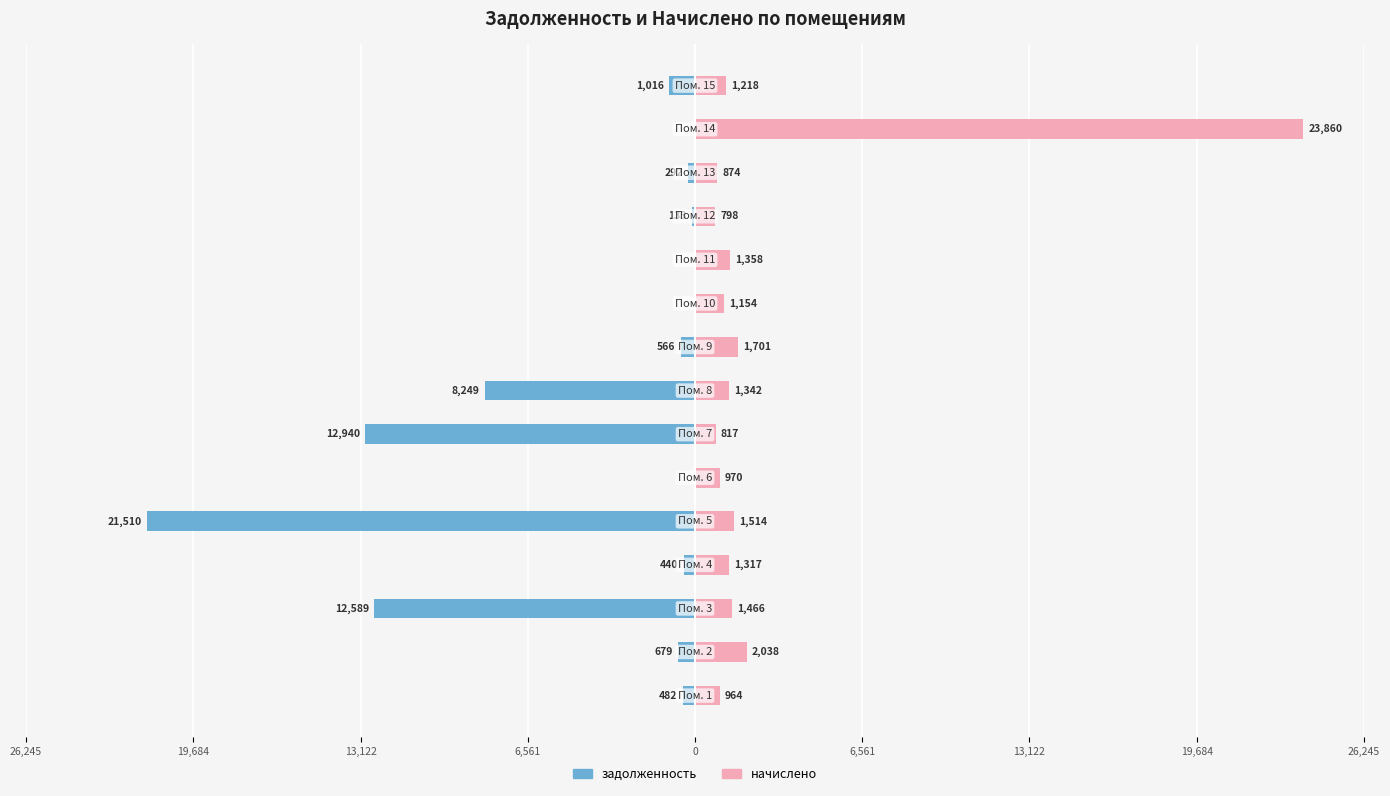

What is the difference between the maximum and minimum values in the начислено series?

23061.4